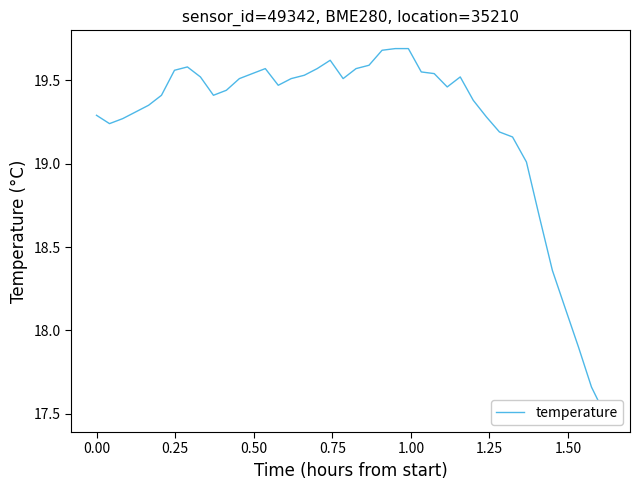

Count the number of data series in this chart.

1